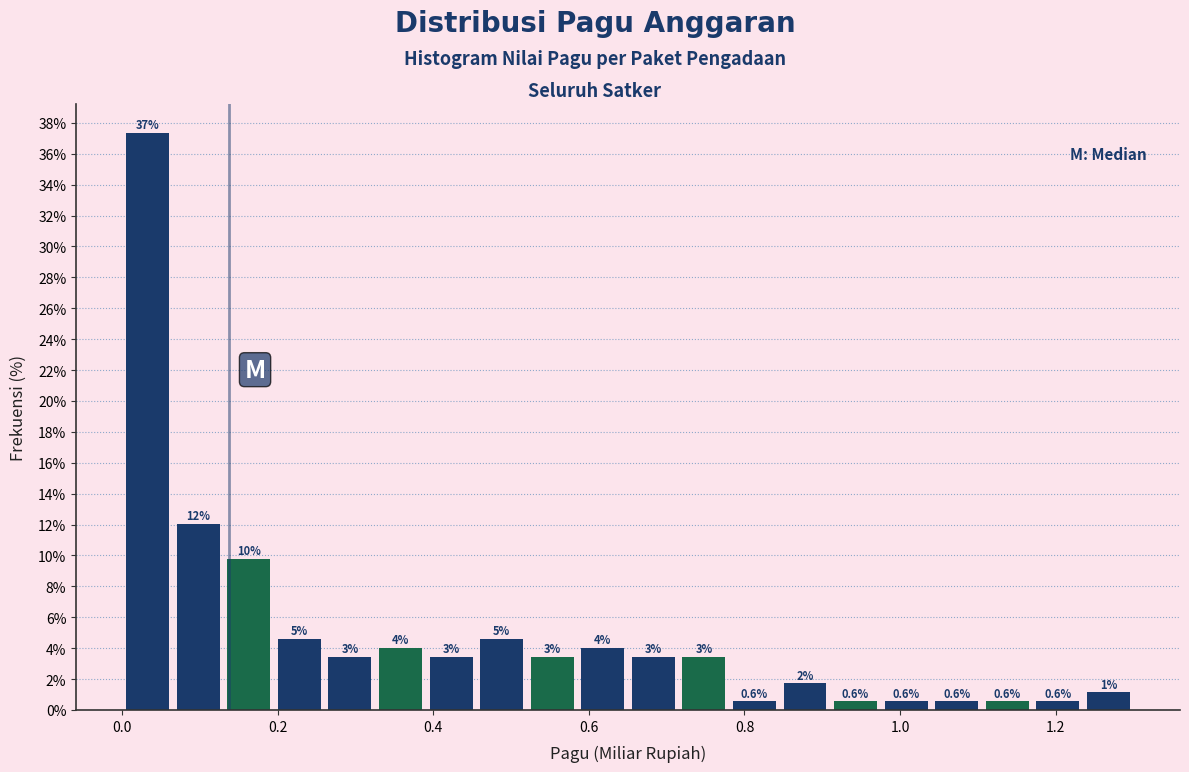

Around what value on the x-axis is the tallest bar? Give the approximate position of its centre, as read against the axis.

0.04